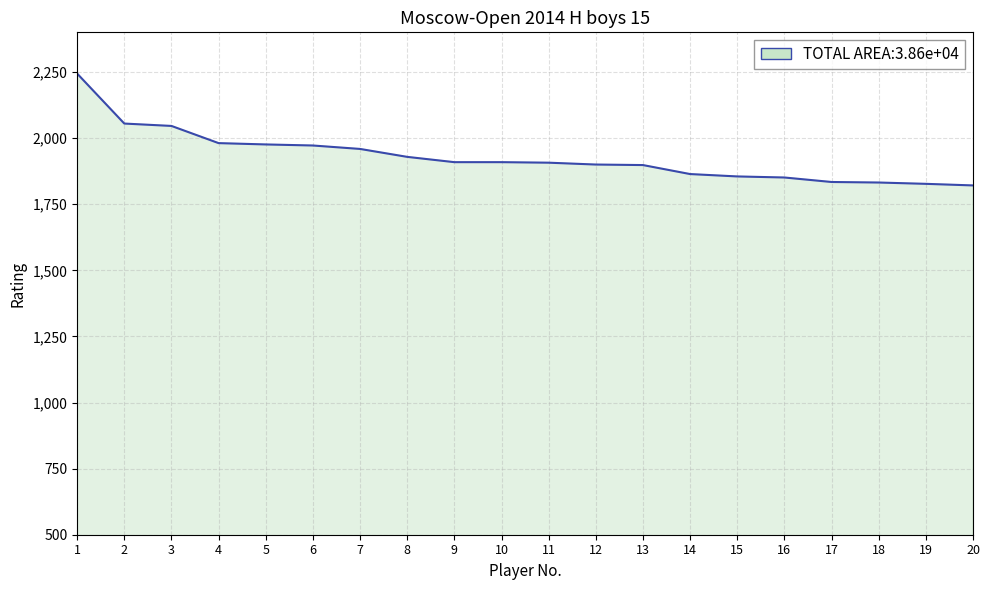

How many lines are shown in the chart?

1